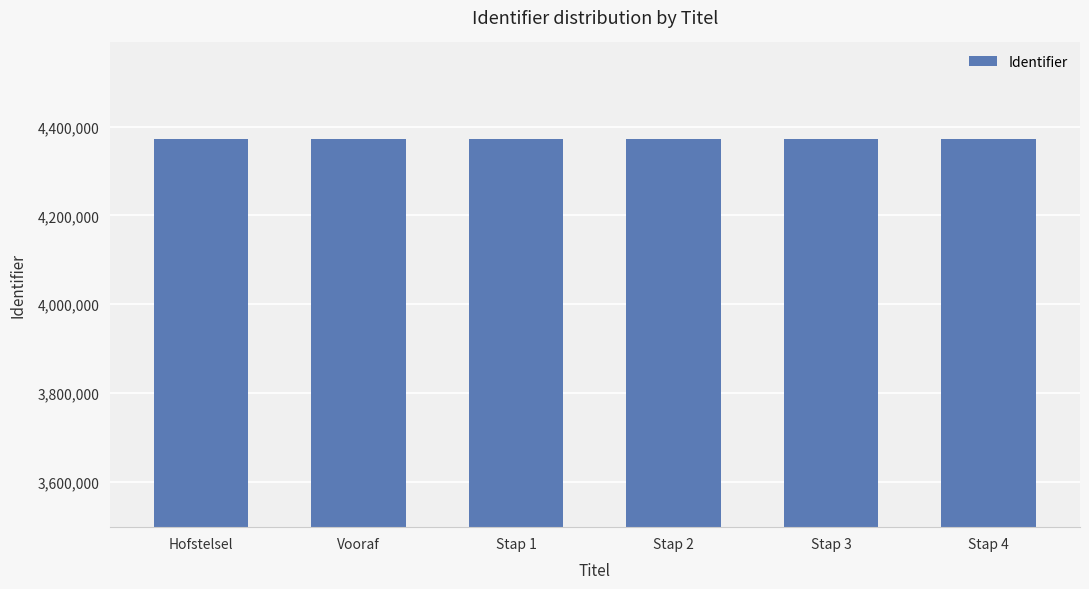

What is the ratio of the value at Stap 2 to the value at Hofstelsel?

1.0